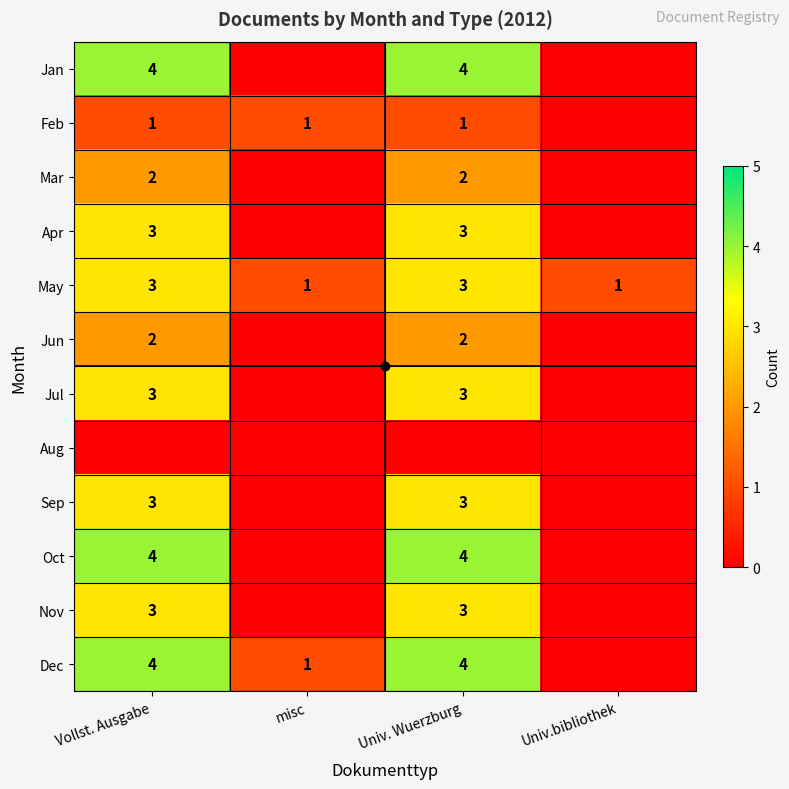

What is the difference between the second highest and minimum values in the Nov series?

3